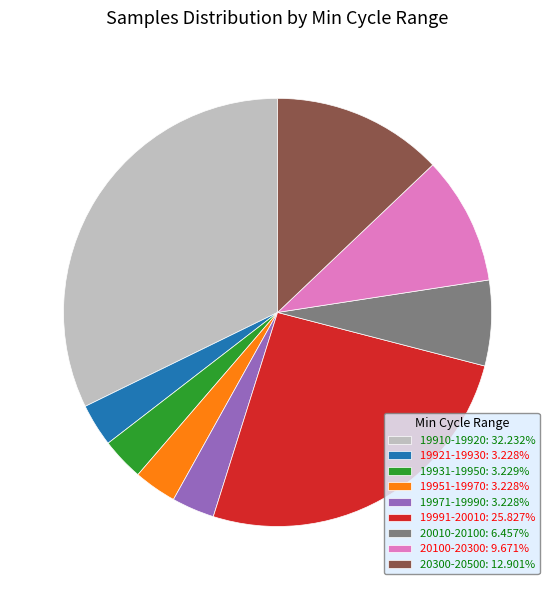

Combined, do 19910-19920: 32.232% and 19991-20010: 25.827% account for over 50%?

Yes